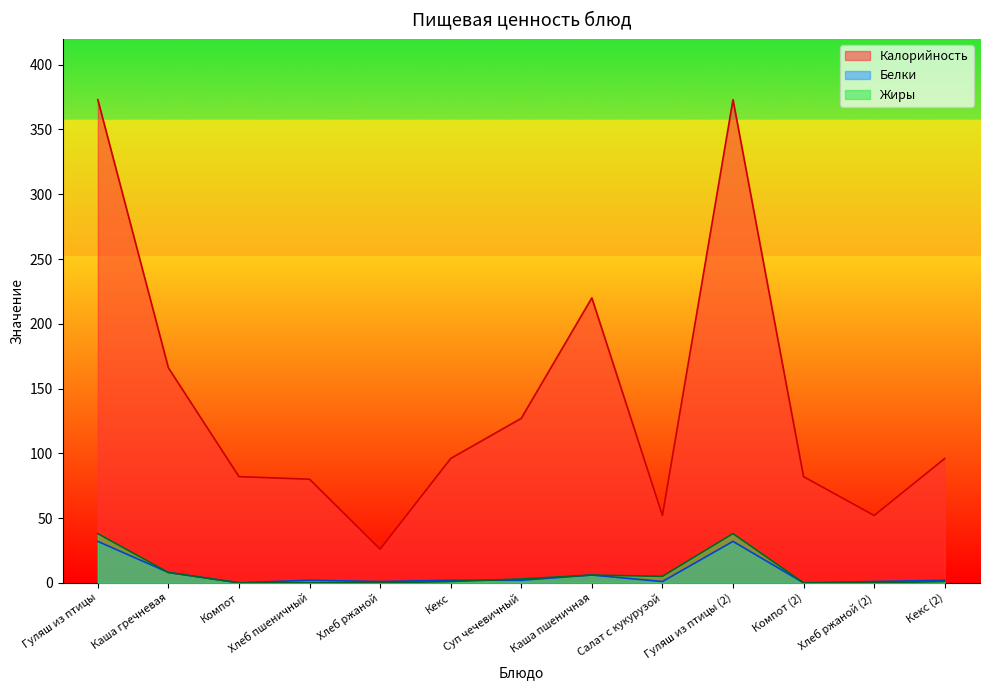

Rank the series at Гуляш из птицы (2) from lowest to highest value.

Белки, Жиры, Калорийность